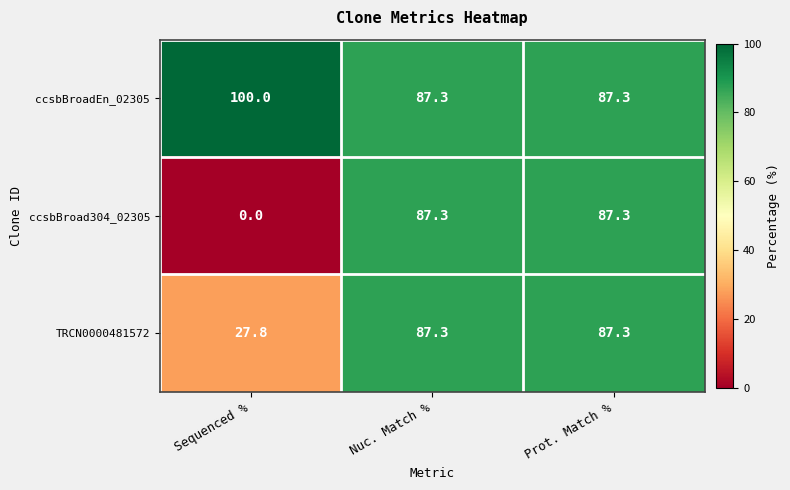

What is the total value across all series at Sequenced %?

127.8